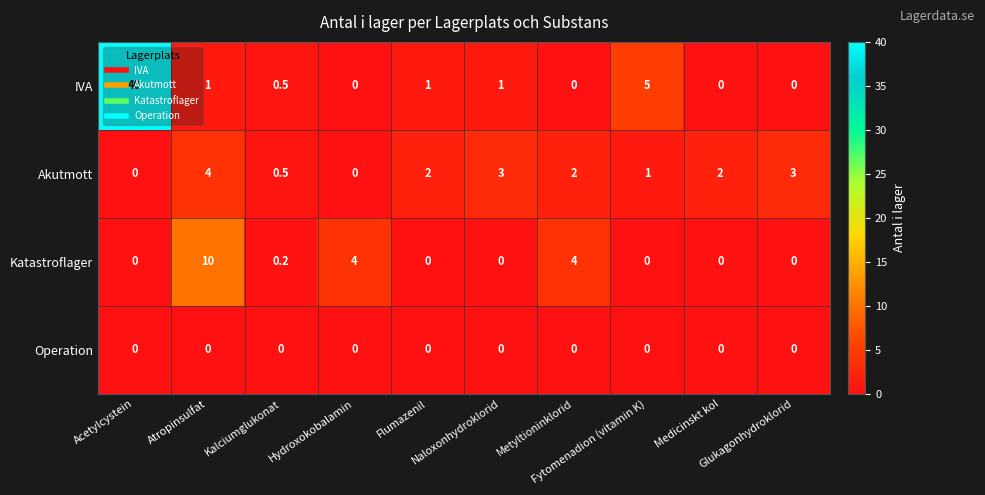

At which category is the sum across all series the highest?

Acetylcystein